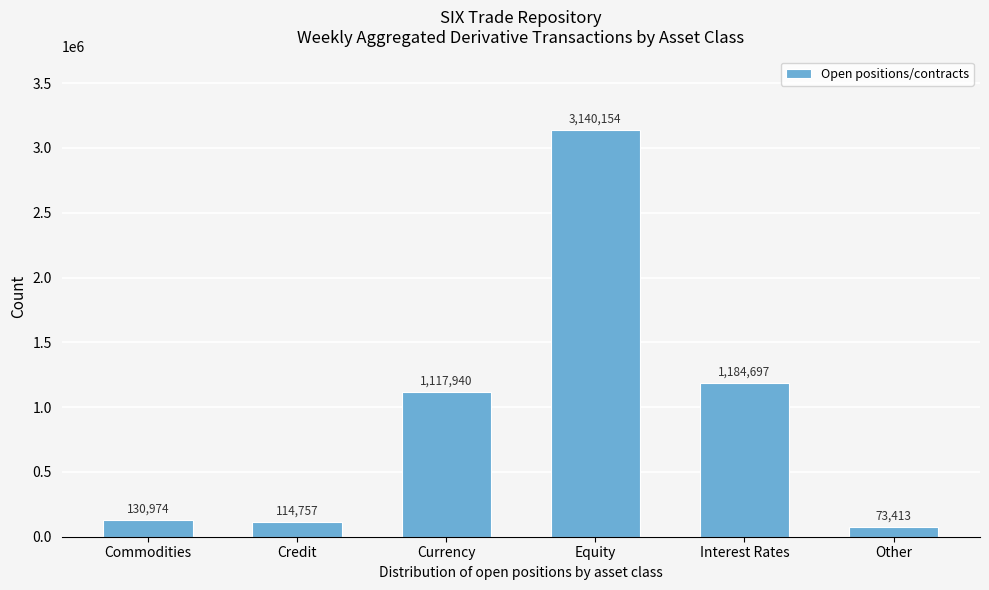

Reading left to right, list all the values displayed in this chart.

Commodities=130974	Credit=114757	Currency=1117940	Equity=3140154	Interest Rates=1184697	Other=73413